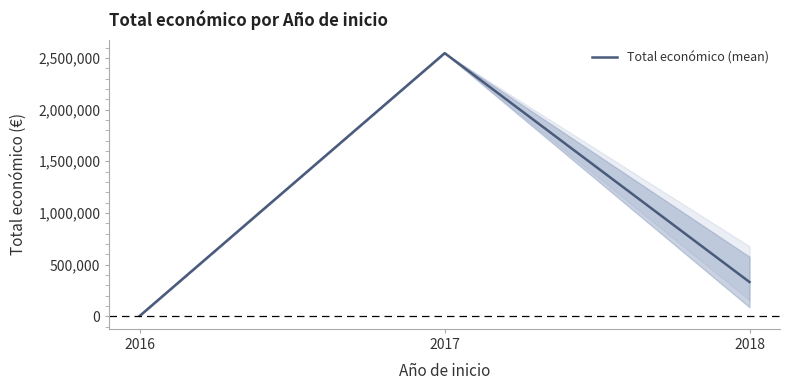

What is the greatest value displayed?

2546283.0